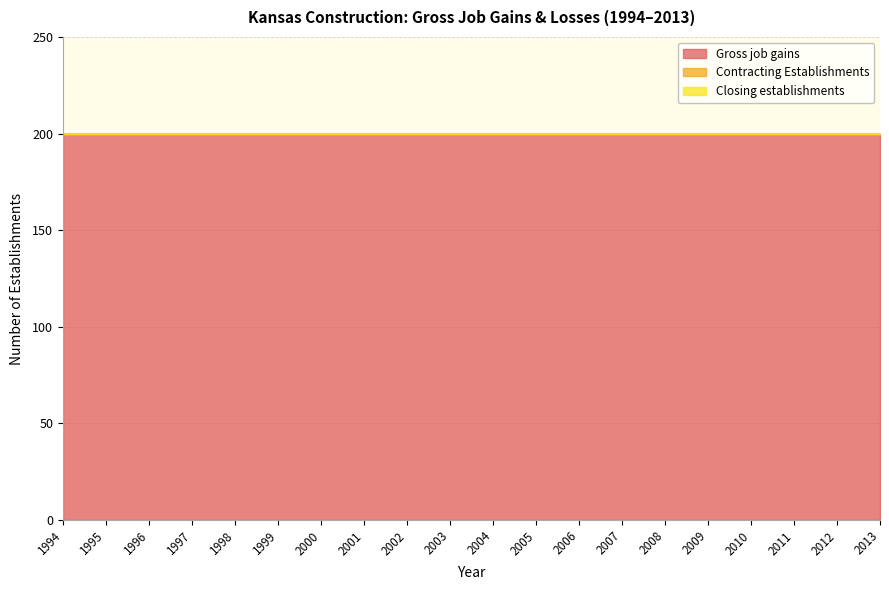

True or false: Gross job gains and Contracting Establishments cross at least once.

False